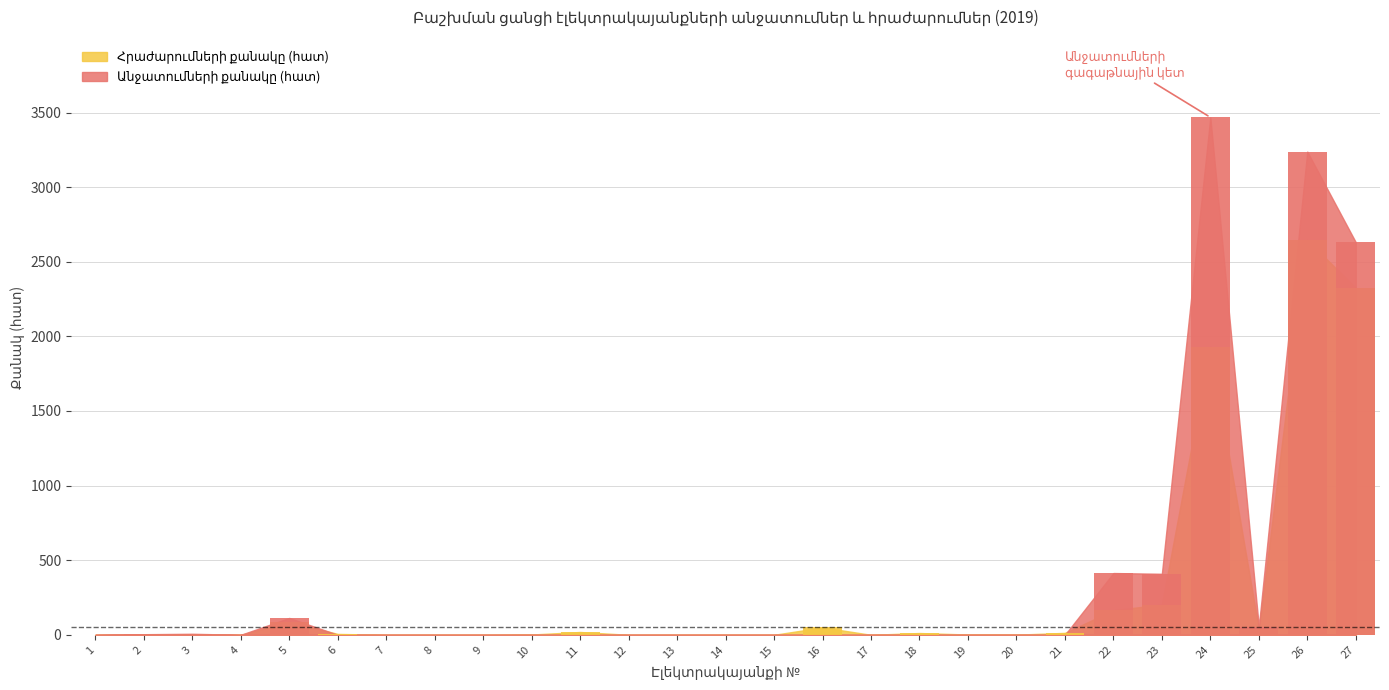

Reading right to left, list all the values displayed in this chart.

Անջատումների քանակը (հատ): 27=2631	26=3238	25=54	24=3468	23=409	22=414	21=0	20=0	19=0	18=0	17=0	16=0	15=0	14=0	13=0	12=0	11=0	10=0	9=0	8=0	7=0	6=0	5=113	4=0	3=7	2=4	1=0
Հրաժարումների քանակը (հատ): 27=2324	26=2647	25=39	24=1932	23=203	22=165	21=13	20=1	19=2	18=12	17=0	16=50	15=0	14=0	13=0	12=0	11=19	10=2	9=0	8=0	7=0	6=6	5=88	4=0	3=4	2=3	1=0